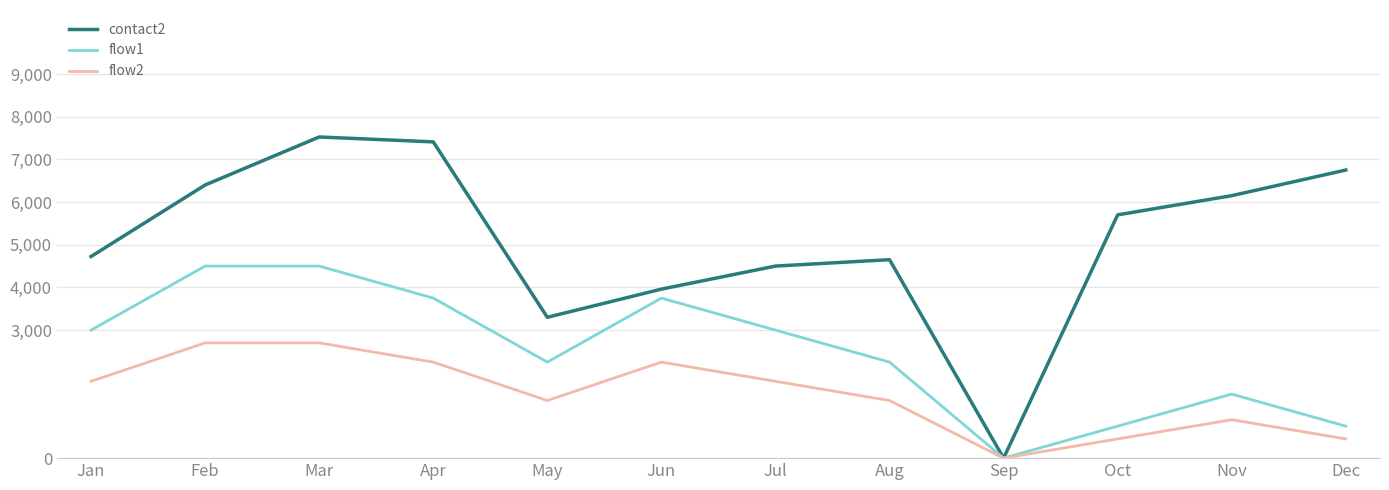

Reading right to left, list all the values displayed in this chart.

contact2: 6750	6150	5700	0	4650	4500	3960	3300	7410	7525	6400	4725
flow1: 750	1500	750	0	2250	3000	3750	2250	3750	4500	4500	3000
flow2: 450	900	450	0	1350	1800	2250	1350	2250	2700	2700	1800